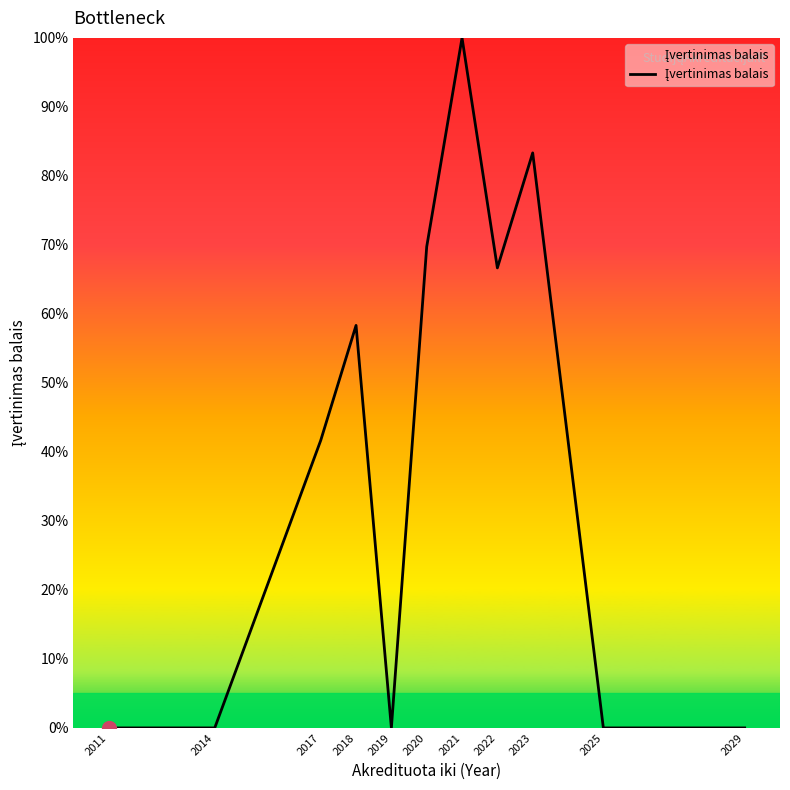

Which category has the highest value across all series?

2021